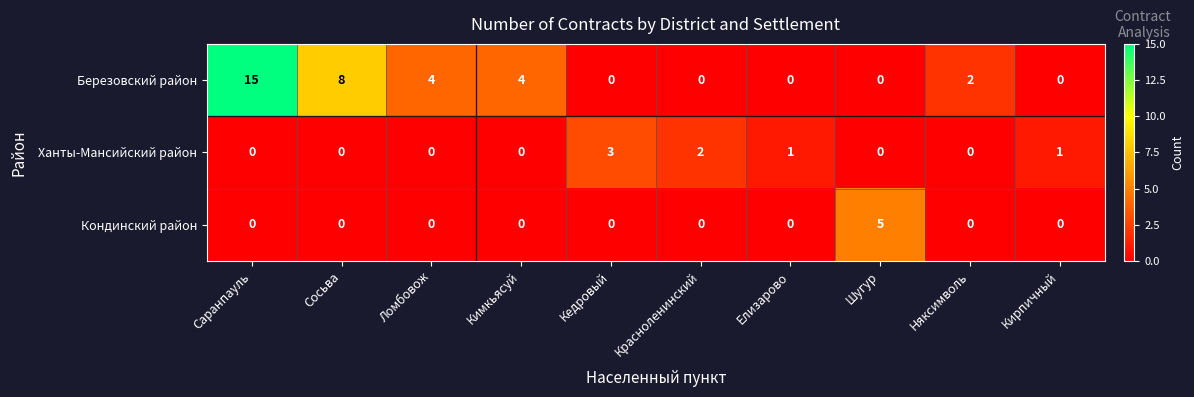

The value of Ханты-Мансийский район at Няксимволь is 0. True or false?

True